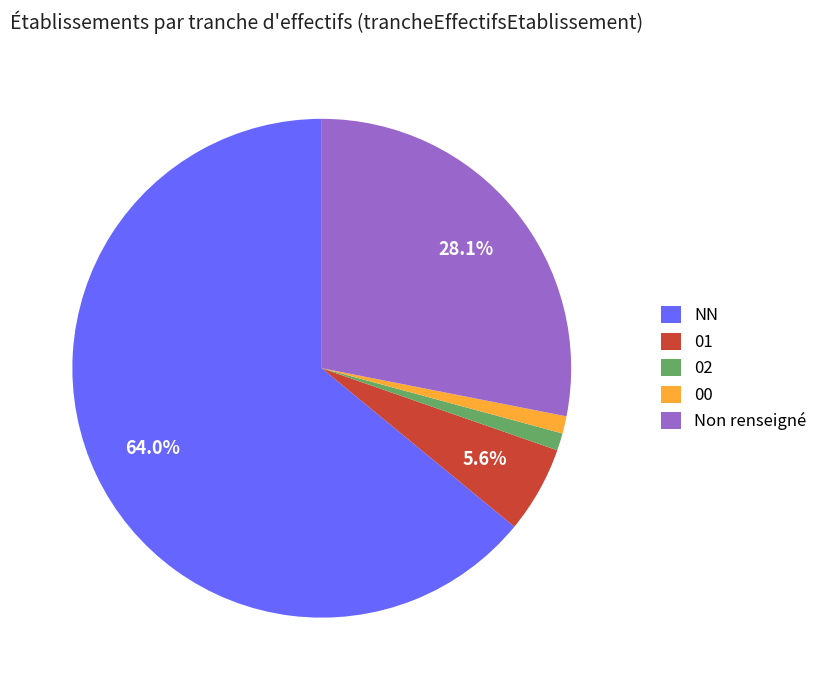

To the nearest percent, what portion does NN represent?

64%